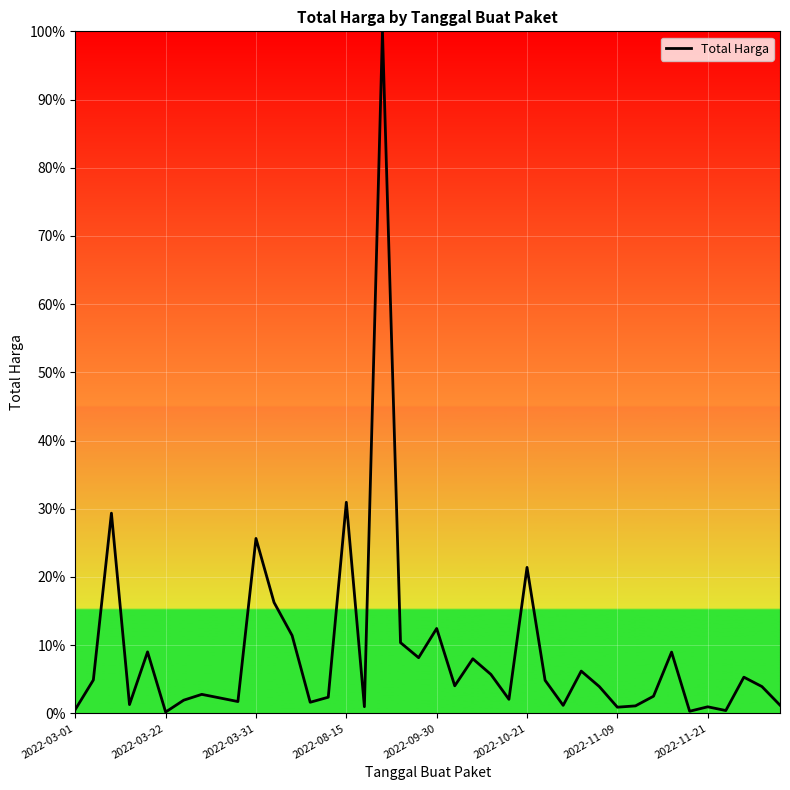

Does the chart have visible grid lines?

Yes